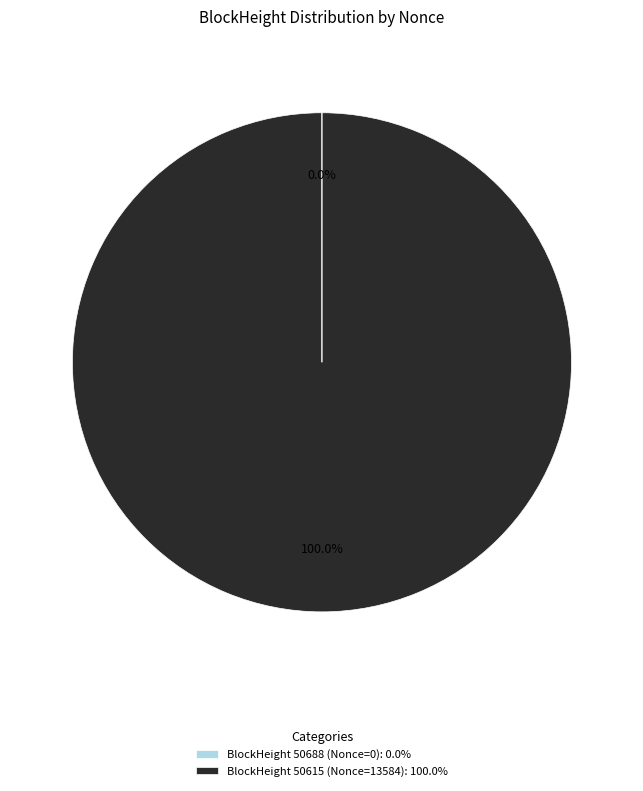

What is the majority slice?

BlockHeight 50615 (Nonce=13584): 100.0%